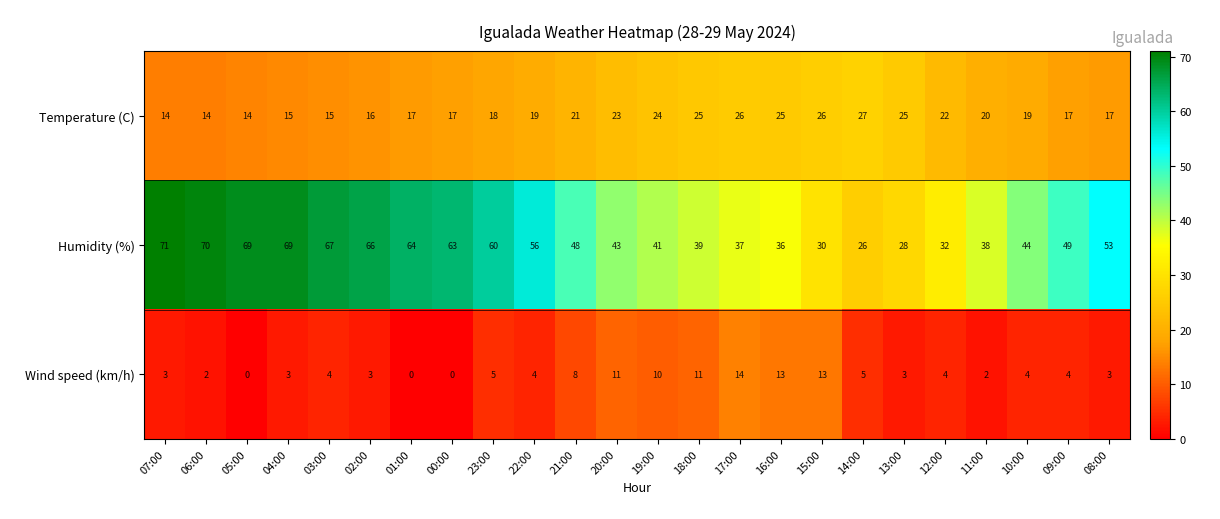

True or false: Temperature (C) has a value of 35 at 21:00.

False